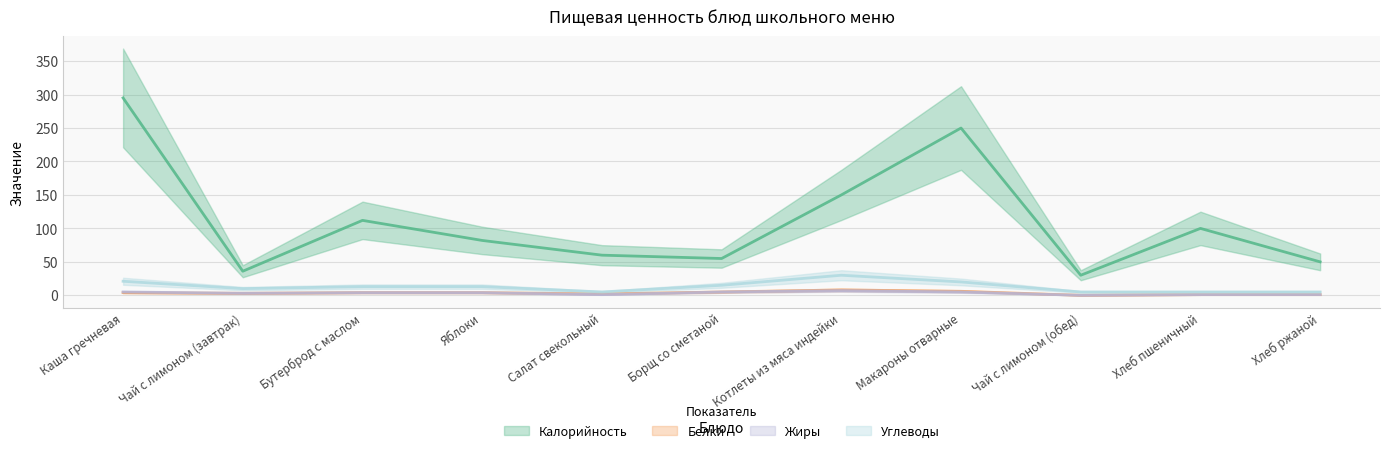

What are all the series names shown in the legend?

Калорийность, Белки, Жиры, Углеводы